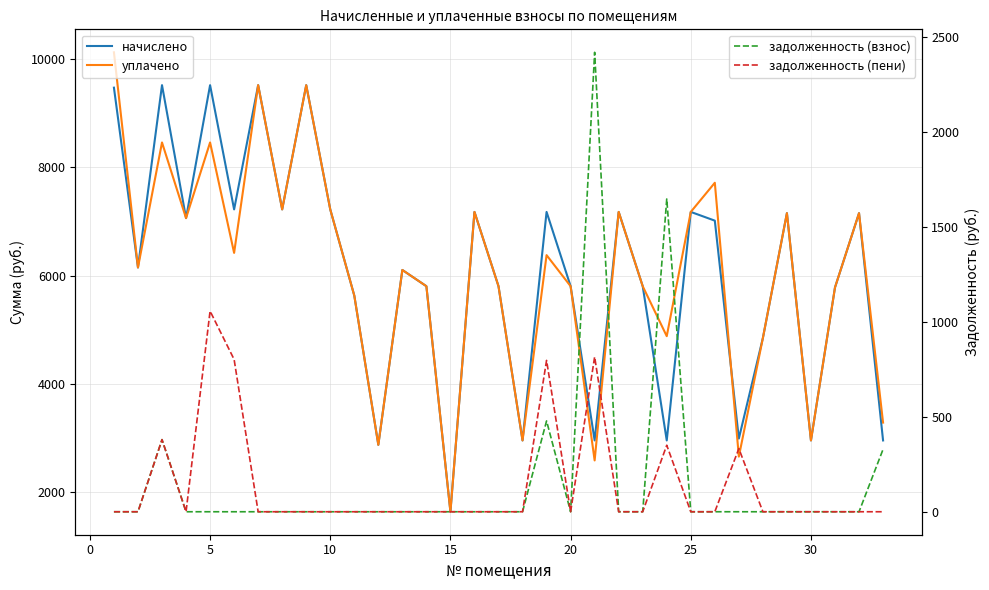

How many lines are shown in the chart?

4